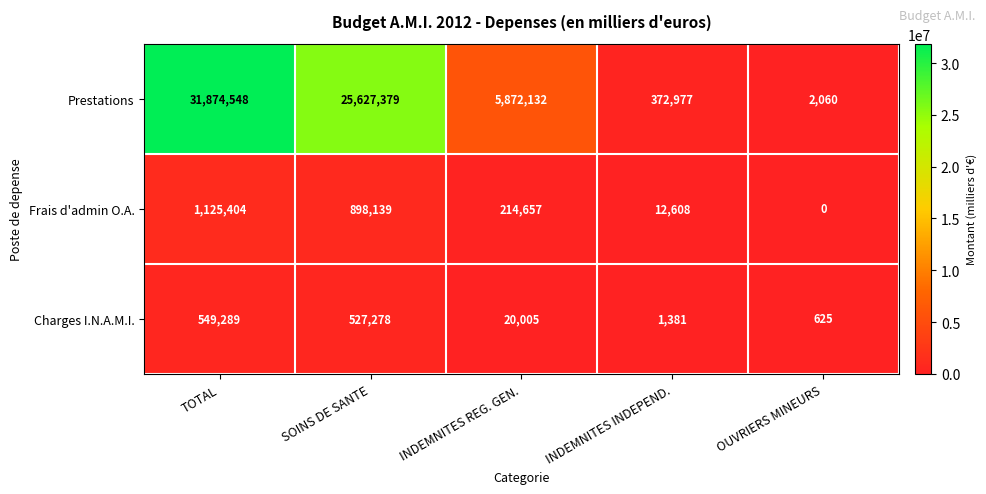

What is the approximate value of Frais d'admin O.A. at INDEMNITES REG. GEN., to the nearest 10?

214660